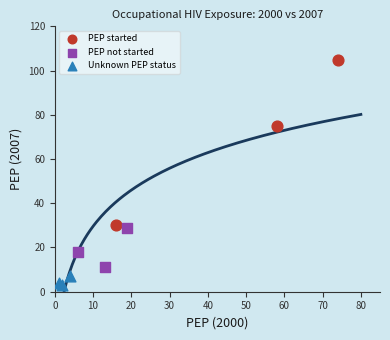

Which series contains the lowest Y value?

Unknown PEP status